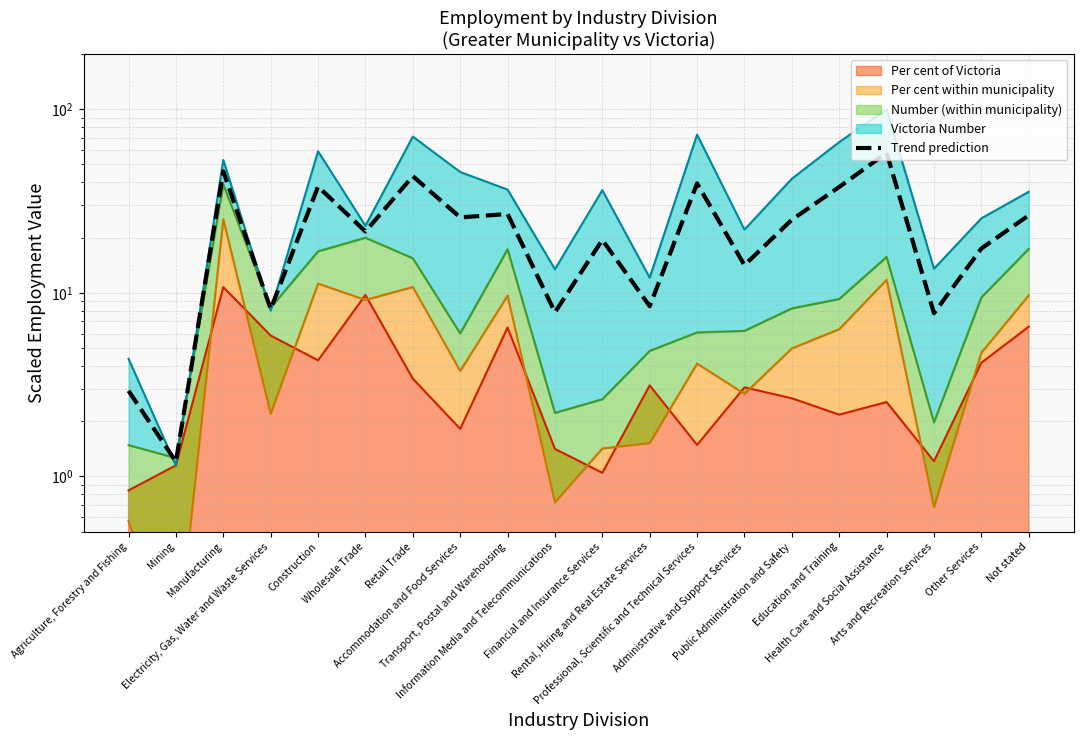

What is the change in value from Financial and Insurance Services to Other Services?

-2.0